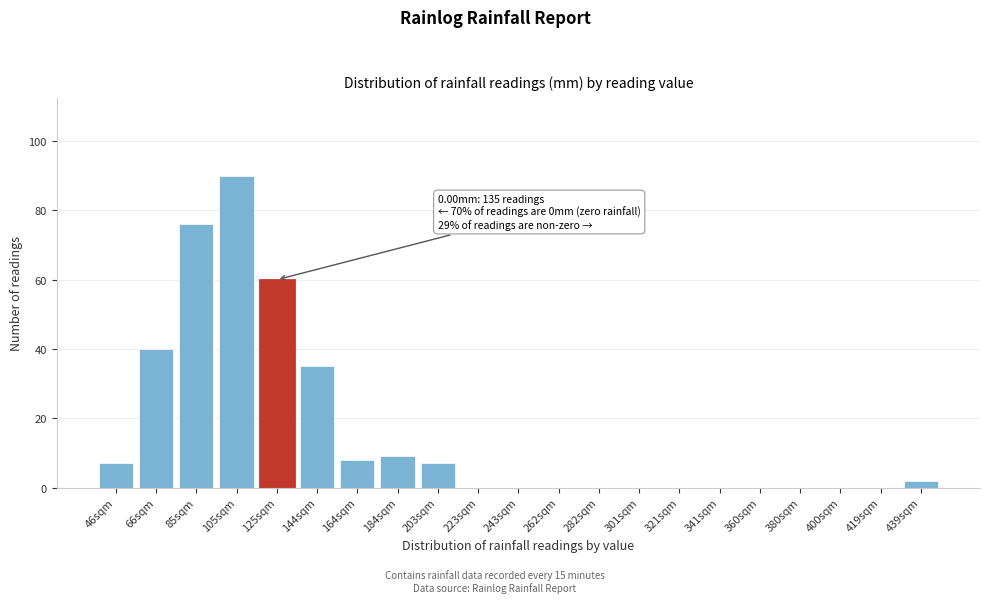

Reading left to right, transcribe all the data shown in this chart.

46sqm=7	66sqm=40	85sqm=76	105sqm=90	125sqm=60	144sqm=35	164sqm=8	184sqm=9	203sqm=7	223sqm=0	243sqm=0	262sqm=0	282sqm=0	301sqm=0	321sqm=0	341sqm=0	360sqm=0	380sqm=0	400sqm=0	419sqm=0	439sqm=2